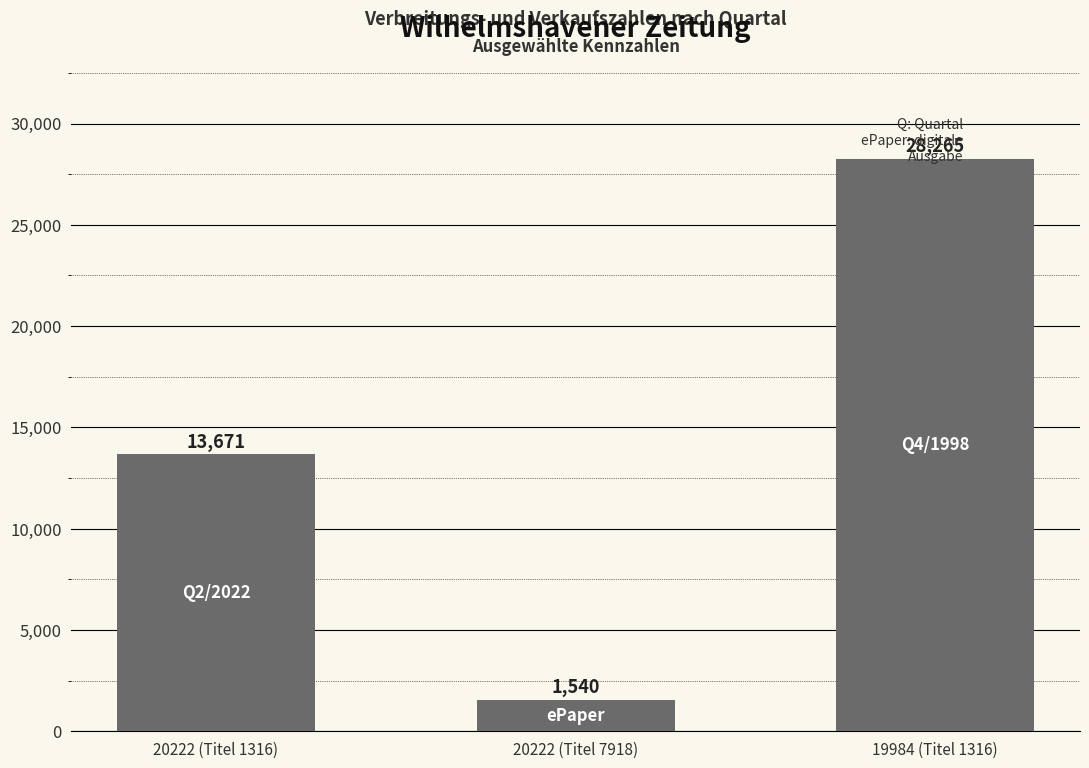

What is the label of the 3rd bar from the left?

19984 (Titel 1316)